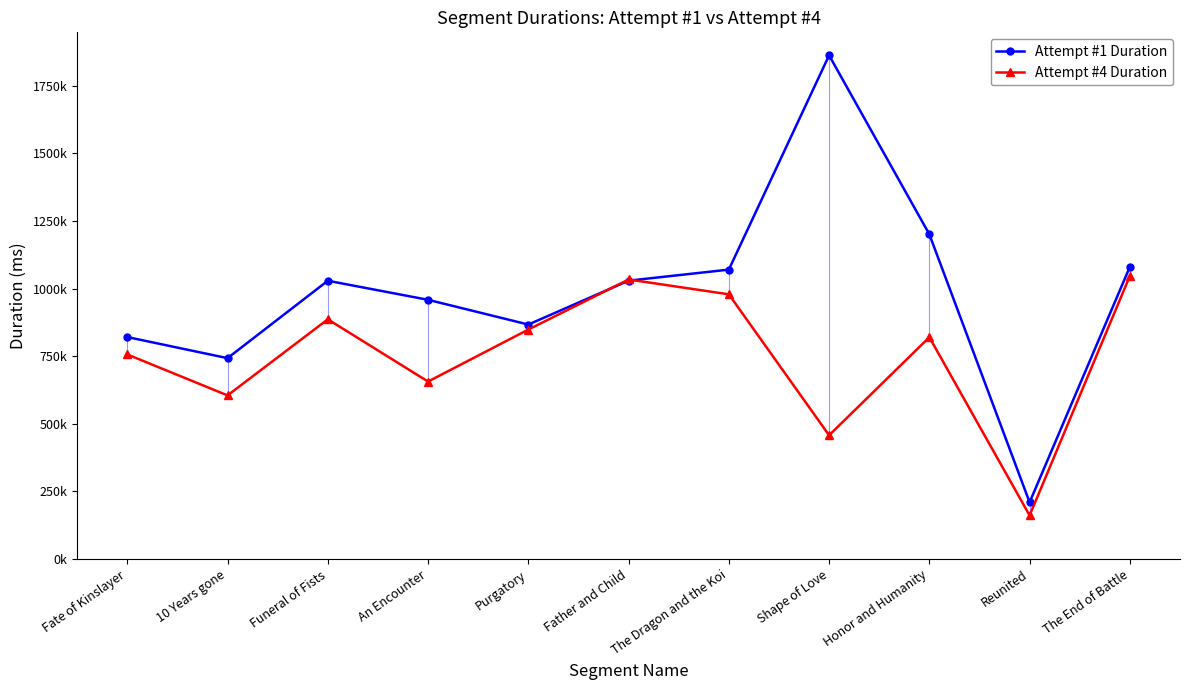

What position from the left is Fate of Kinslayer?

1